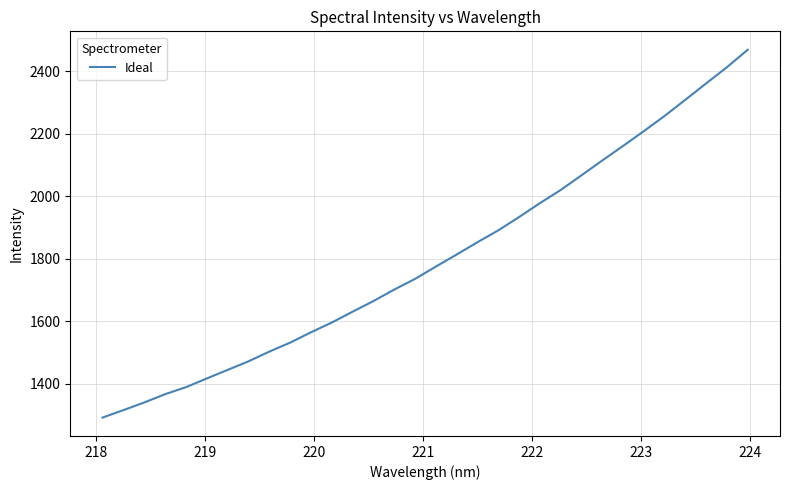

What is the smallest value displayed?

1292.2